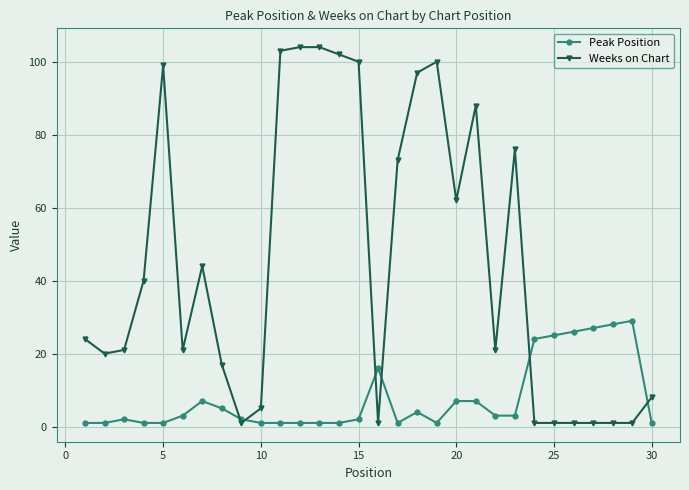

True or false: Weeks on Chart has more than 0 points higher than both neighbors.

True